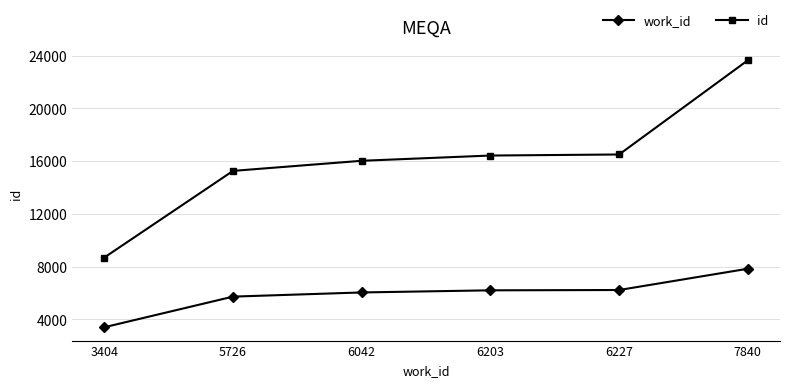

List the series in order of their peak value, highest first.

id, work_id